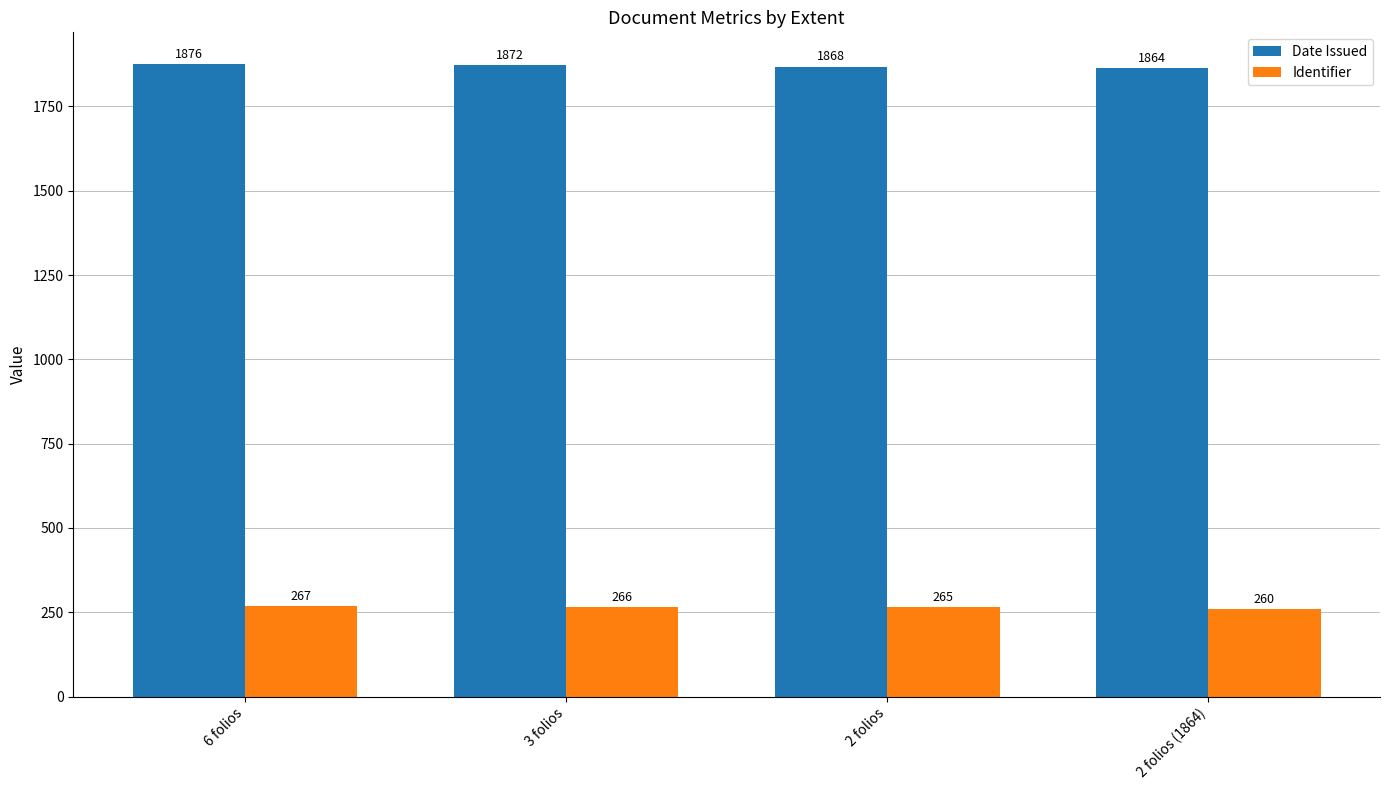

True or false: Date Issued has a value of 1872 at 3 folios.

True